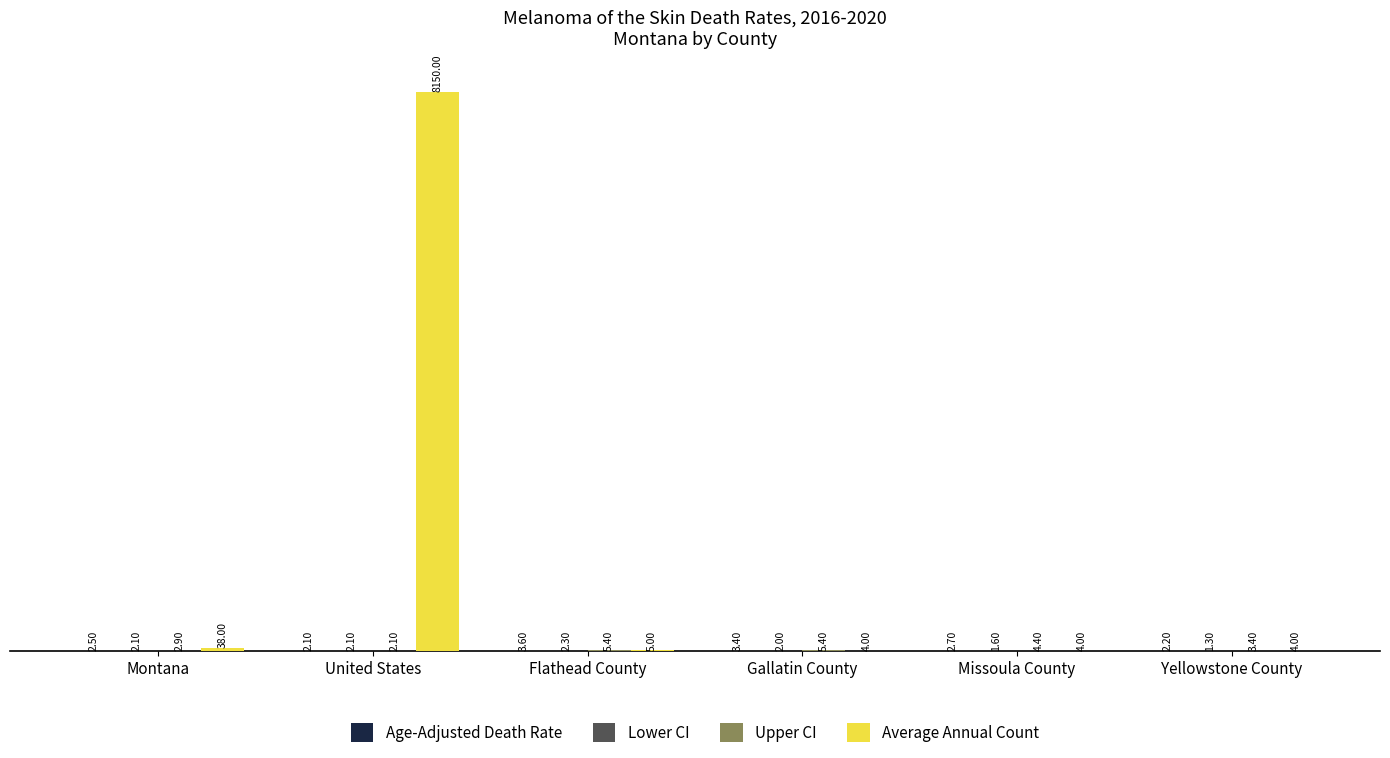

Does the chart contain stacked bars?

No